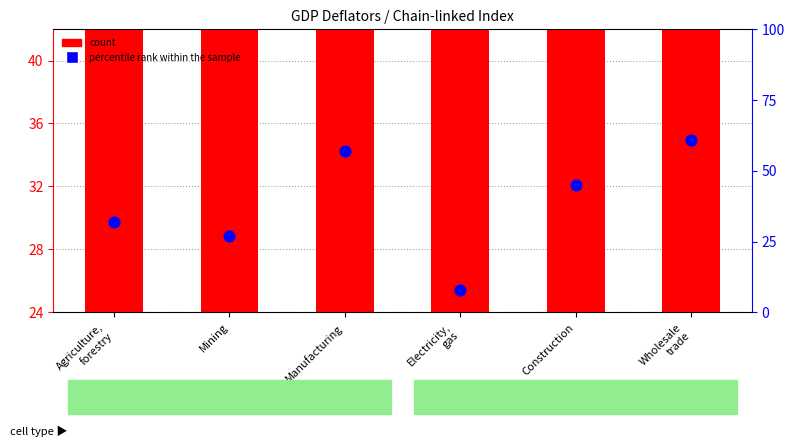

Which series contains the highest Y value?

count